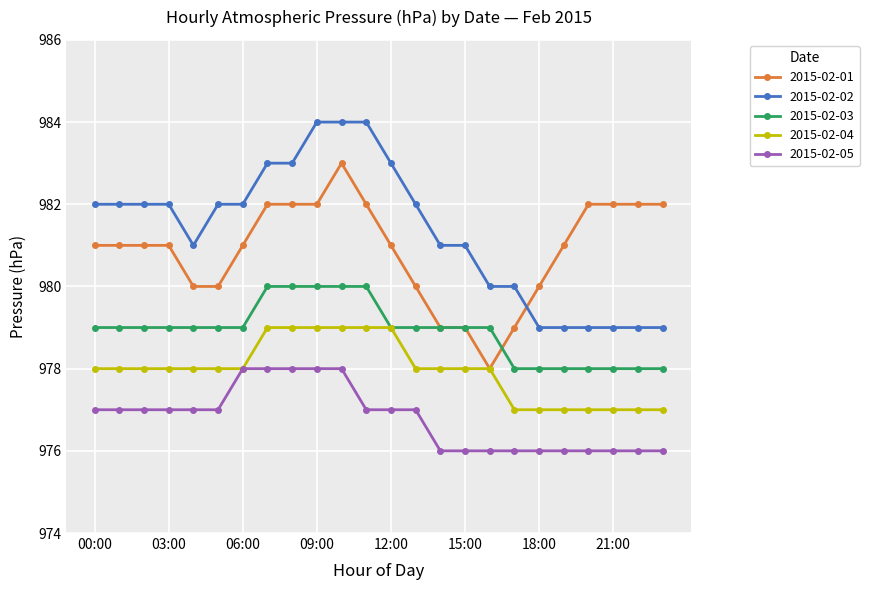

What are all the series names shown in the legend?

2015-02-01, 2015-02-02, 2015-02-03, 2015-02-04, 2015-02-05